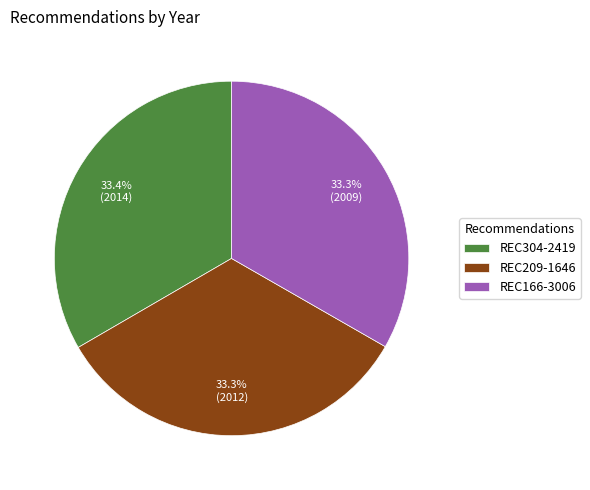

Do REC209-1646 and REC166-3006 together represent more than half of the pie?

Yes